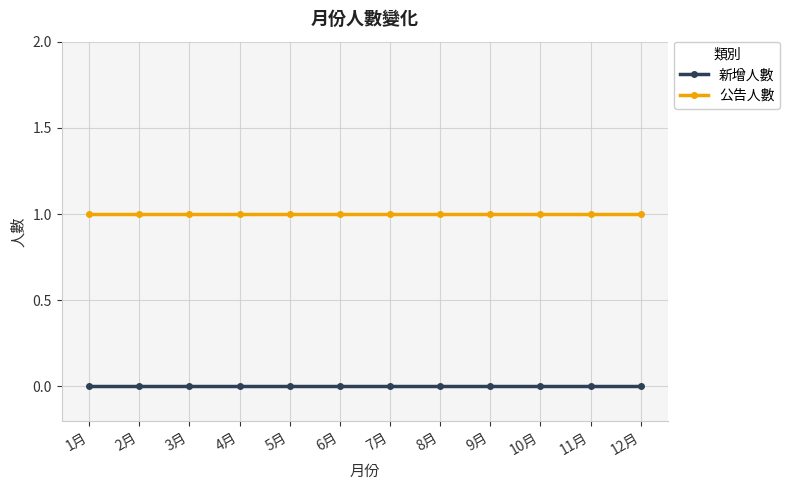

True or false: 公告人數 has a value of 1 at 10月.

True